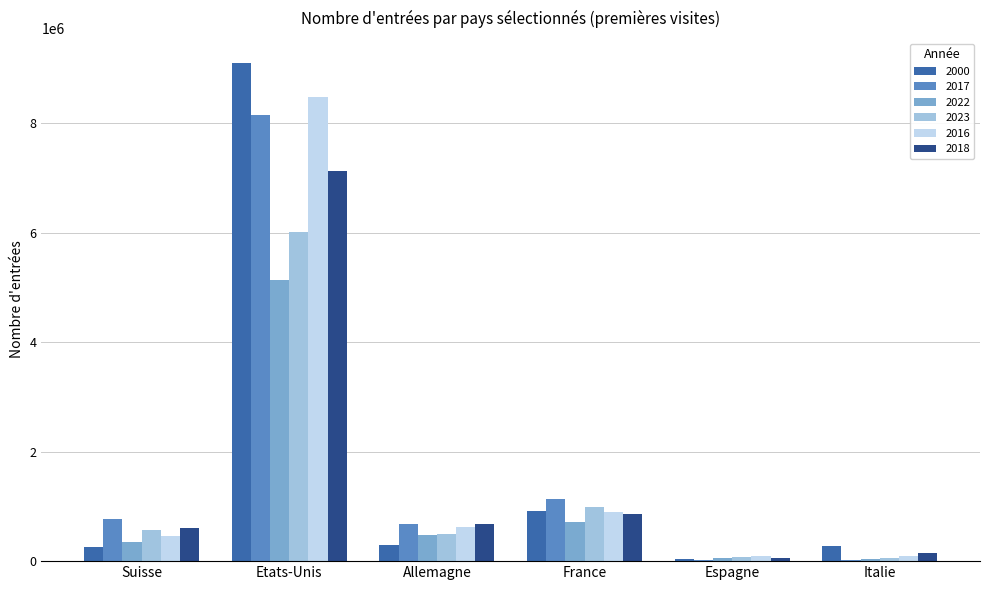

At which category is the sum across all series the highest?

Etats-Unis